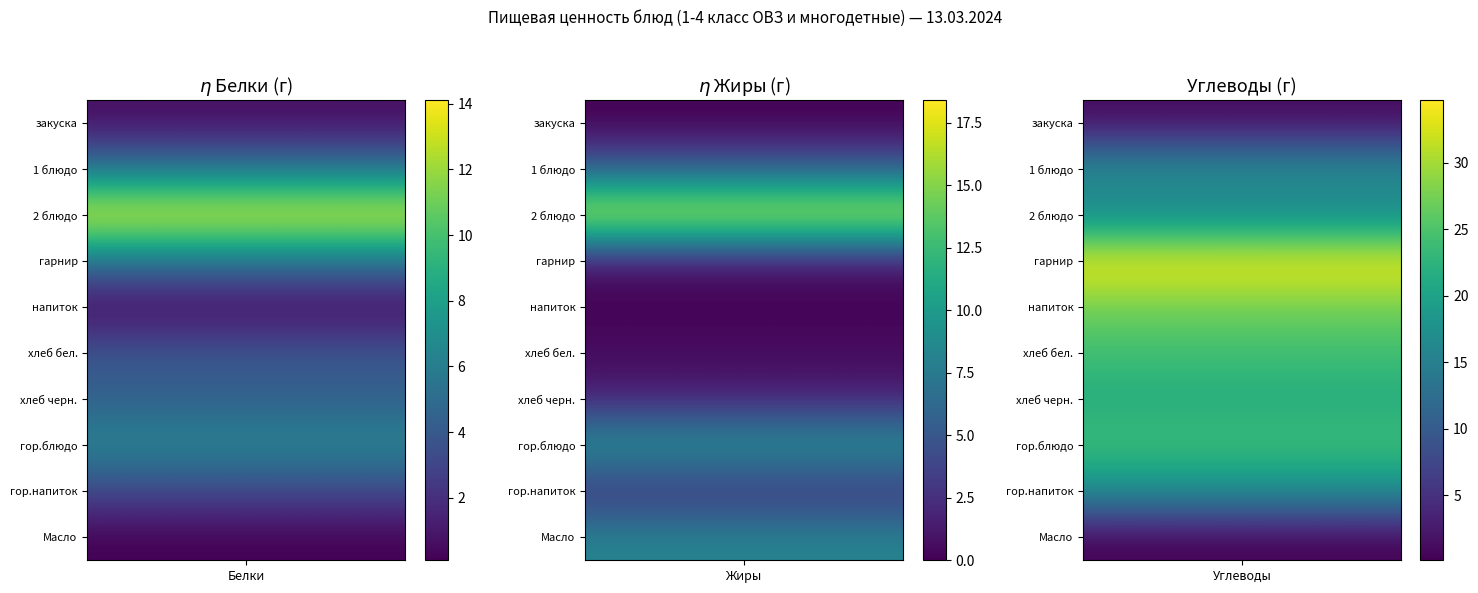

How many data points in гор.блюдо are above 9?

2